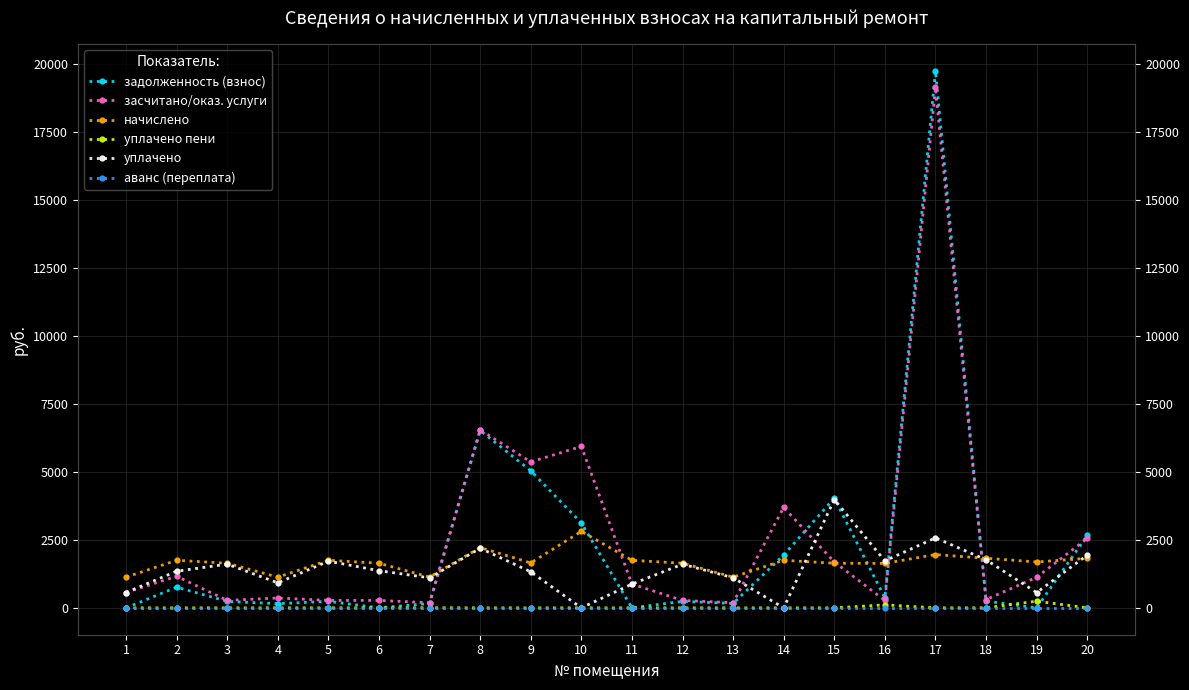

What is the difference between the maximum and minimum values in the задолженность (взнос) series?

19761.8